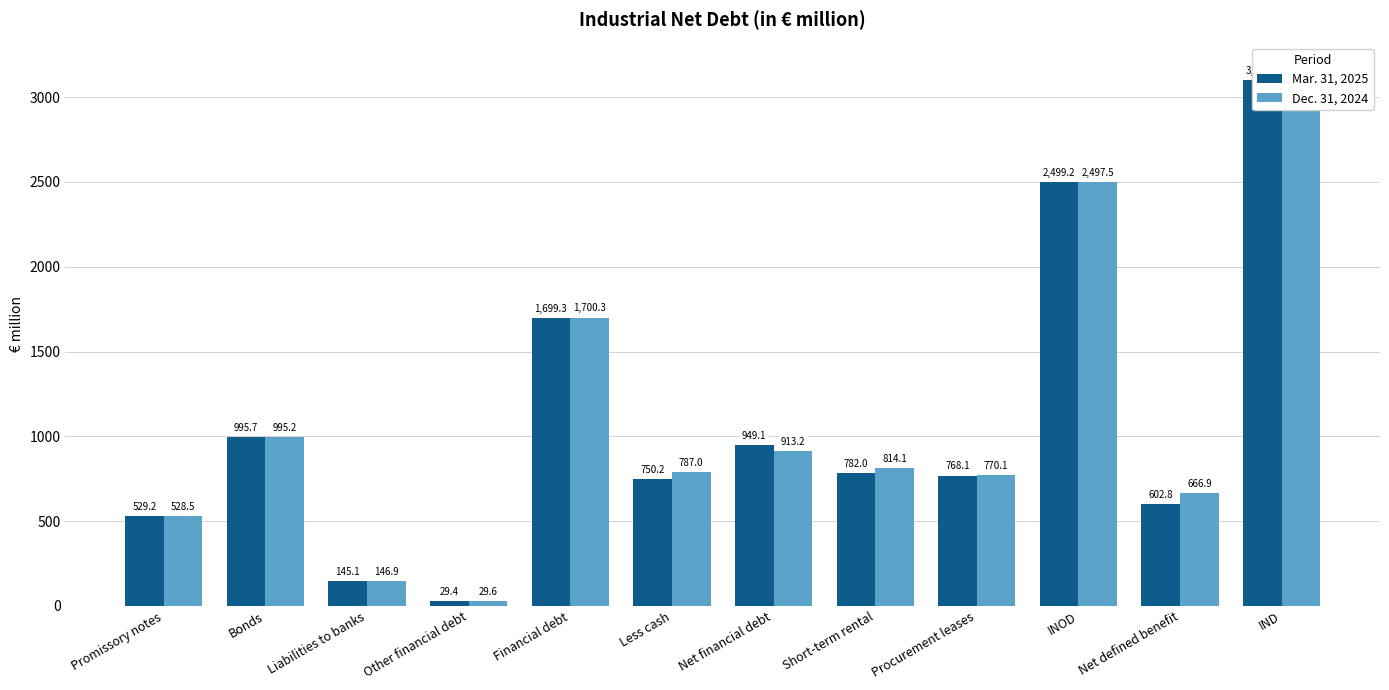

Which series has the widest spread of values?

Dec. 31, 2024